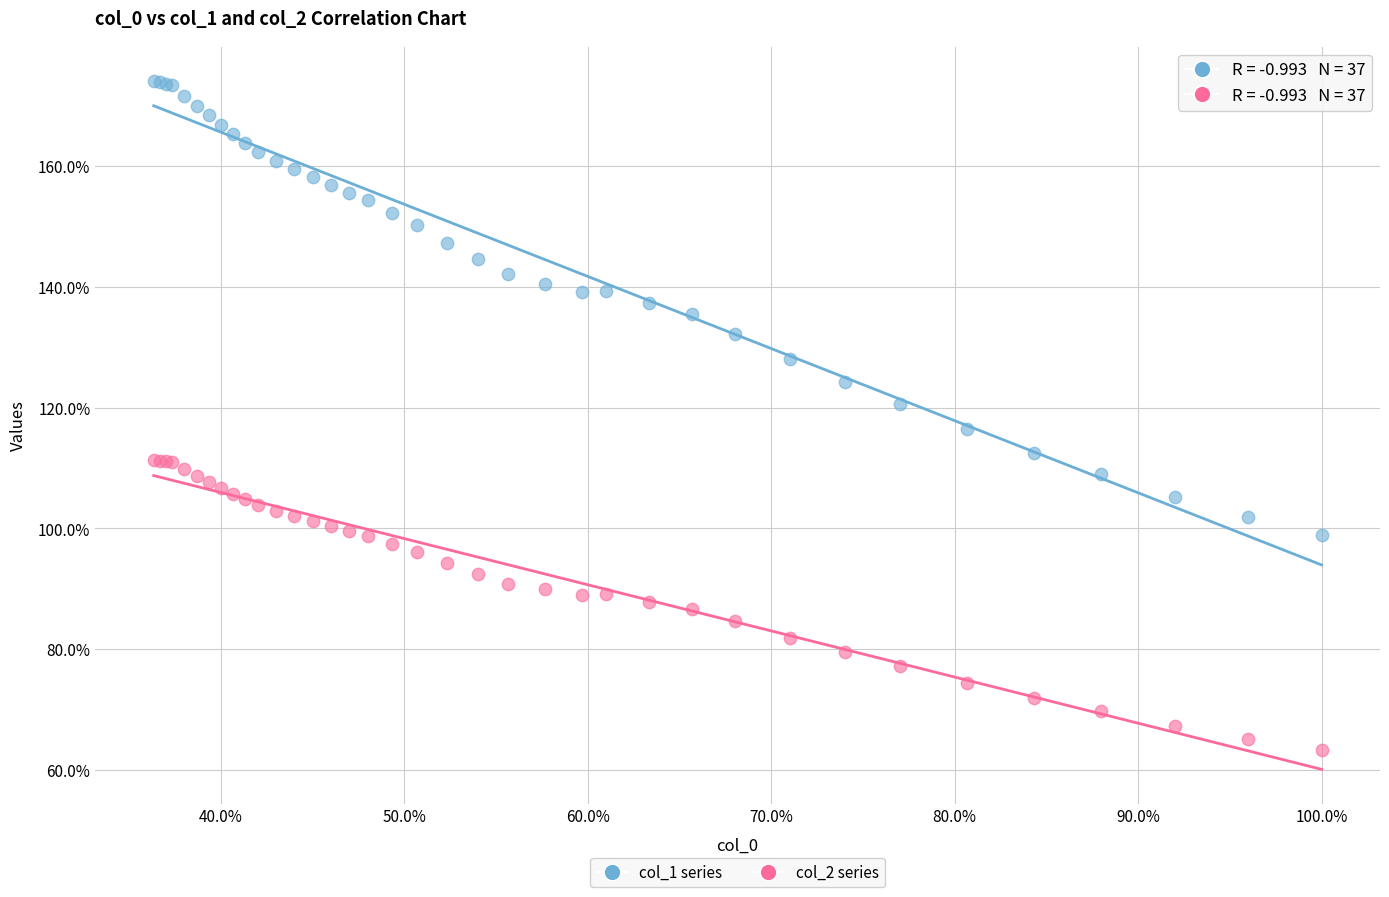

Which series has the widest spread of Y values?

col_1 series